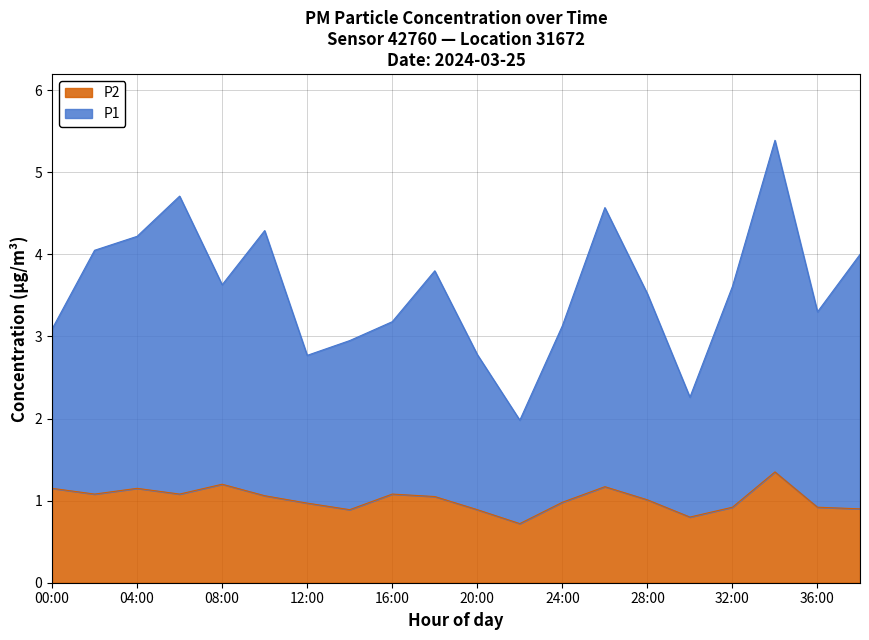

What is the lowest value of the P2 series?

0.7